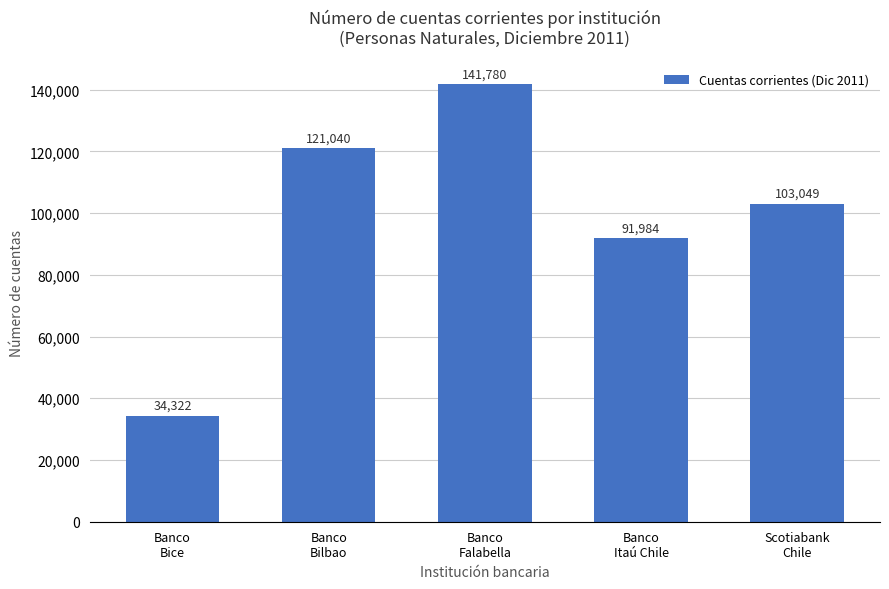

What is the maximum value shown in the chart?

141780